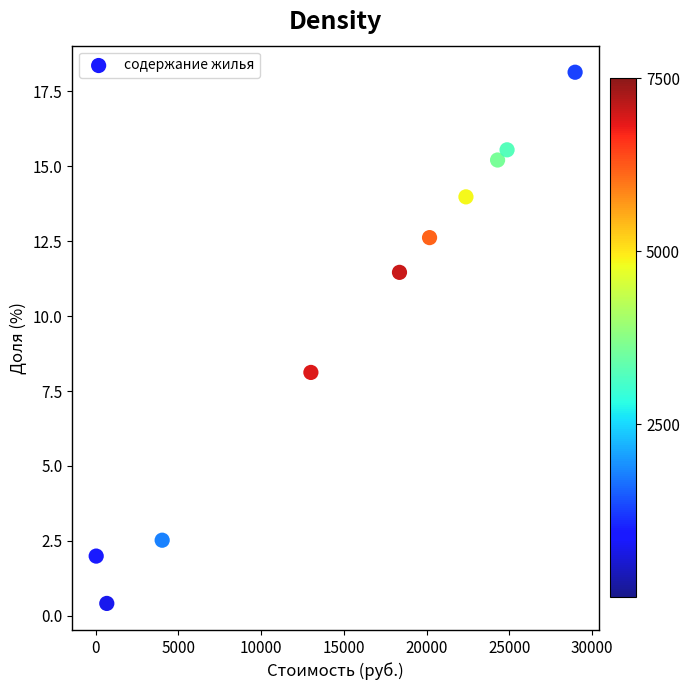

What is the average Y value?

10.0